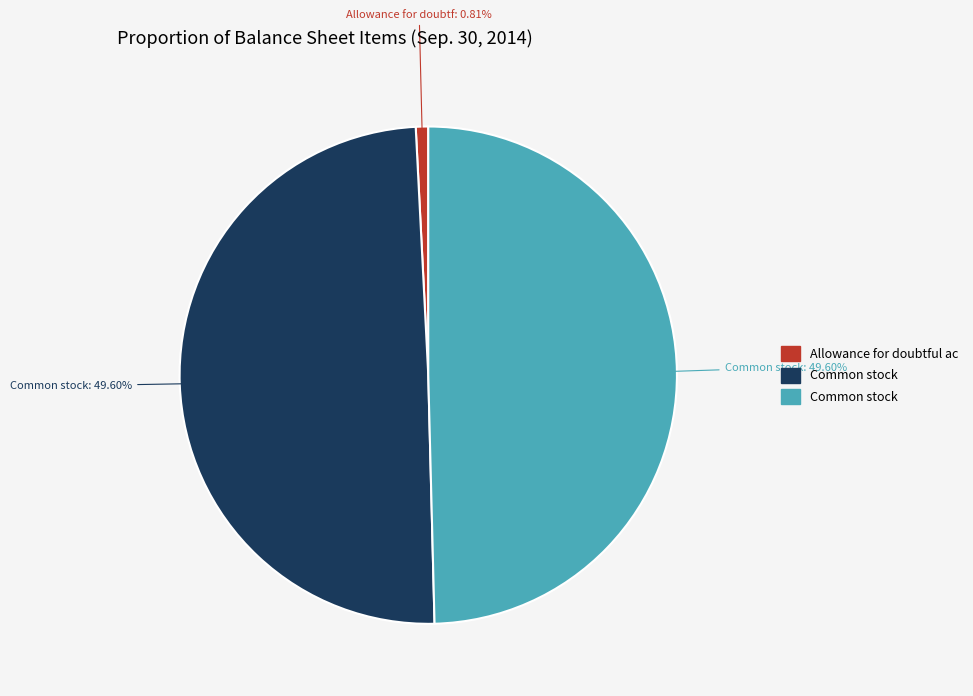

To the nearest percent, what is the average slice percentage?

33%